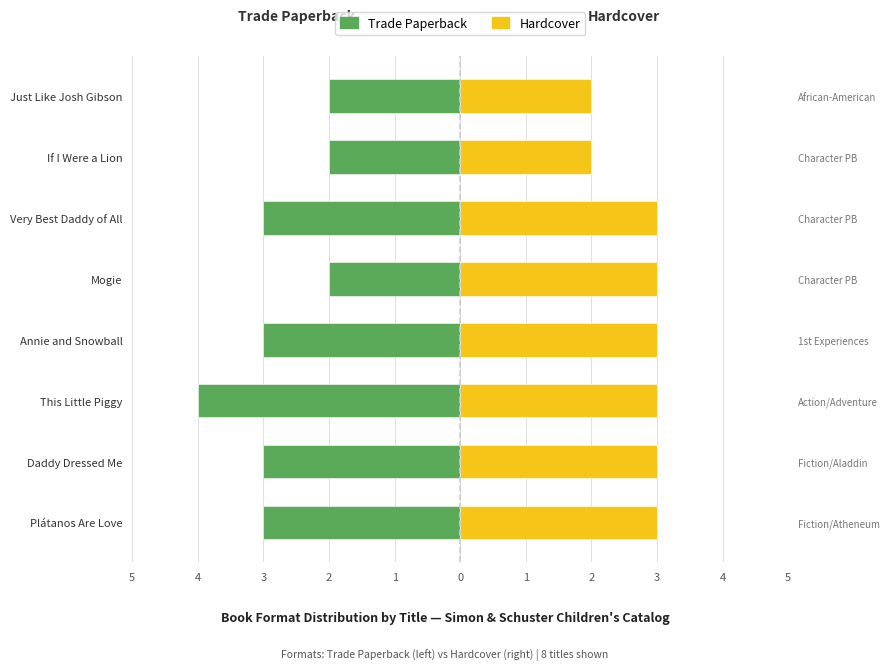

What is the maximum value for Hardcover?

3